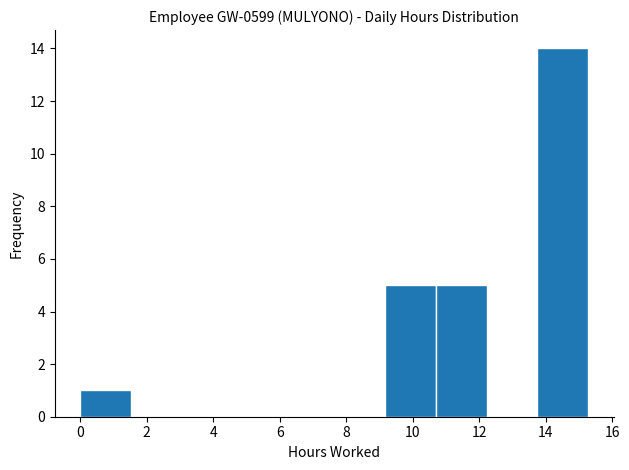

Over which range of the x-axis is the bar tallest?

13.8 to 15.2